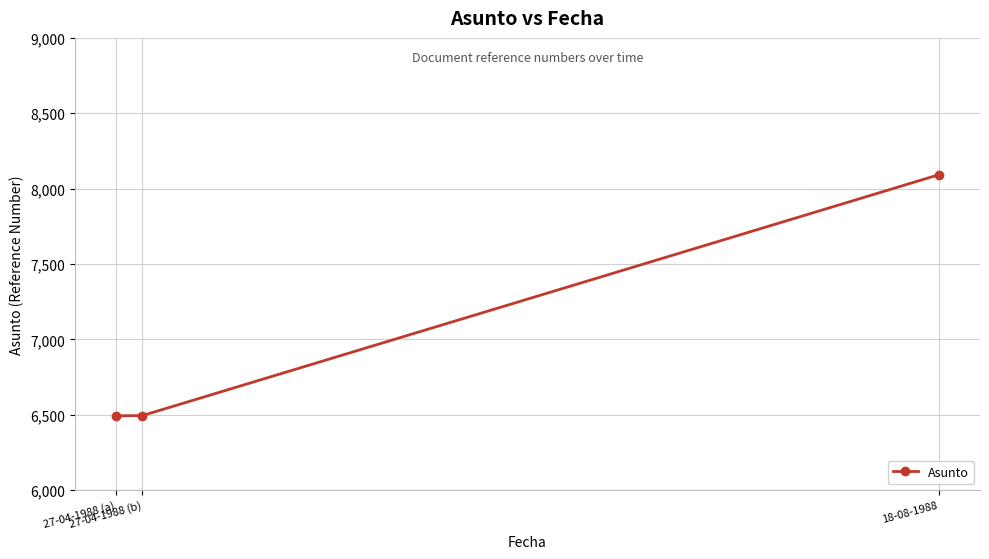

What is the sum of all values?

21078